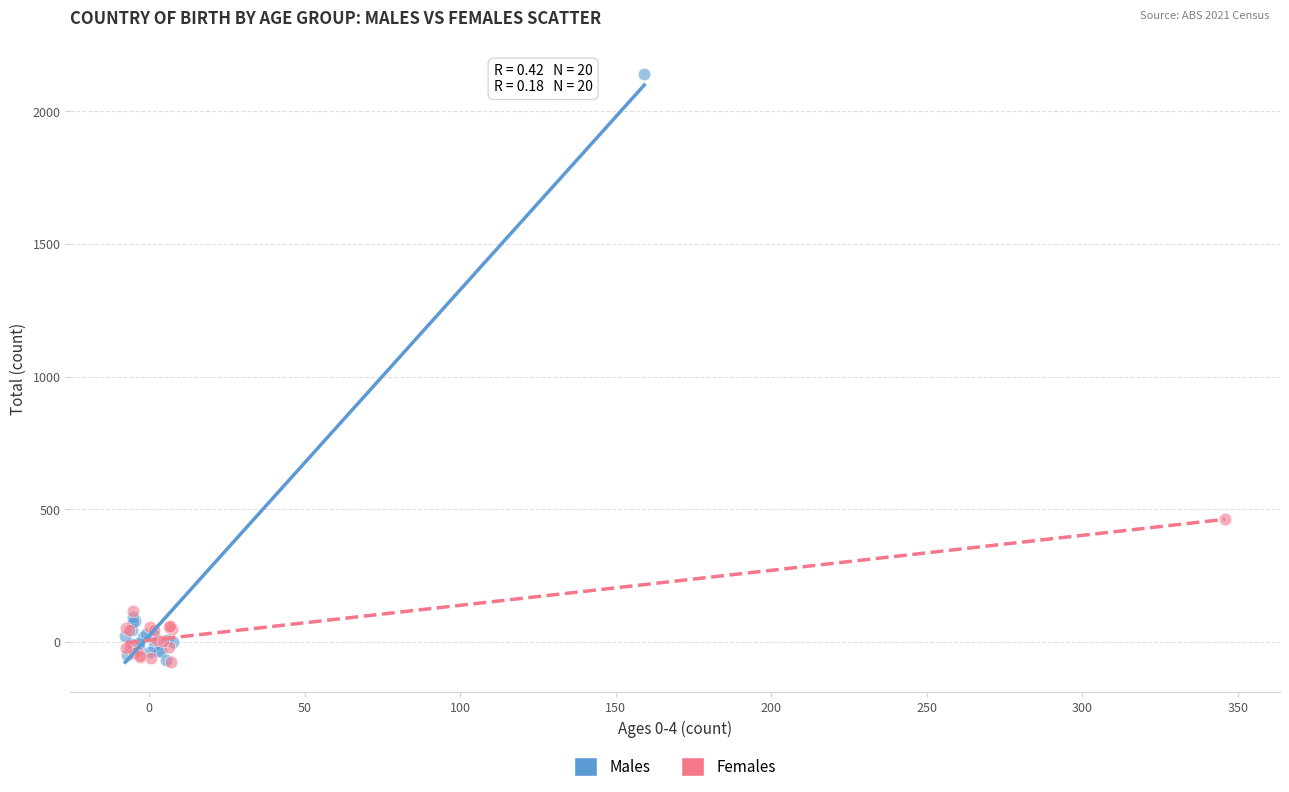

Which series has the largest Y range (max minus min)?

Males